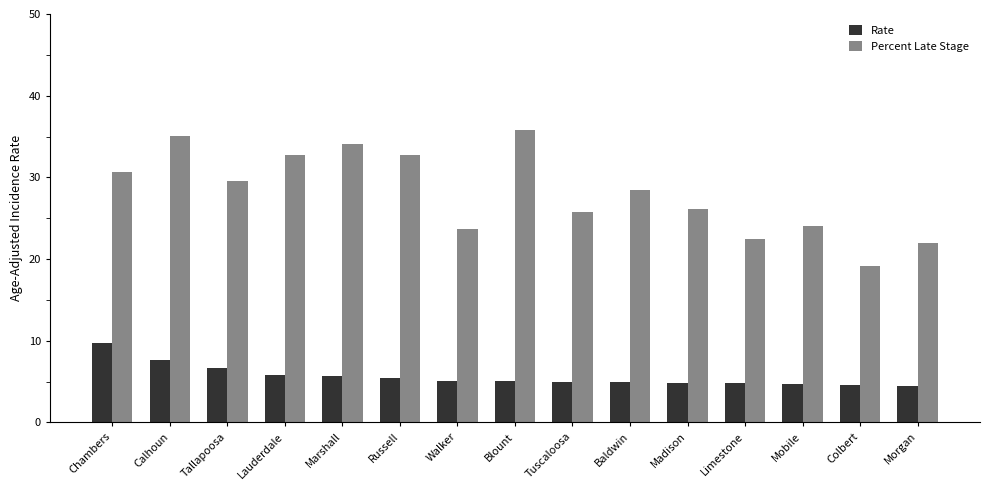

At which category is the sum across all series the highest?

Calhoun